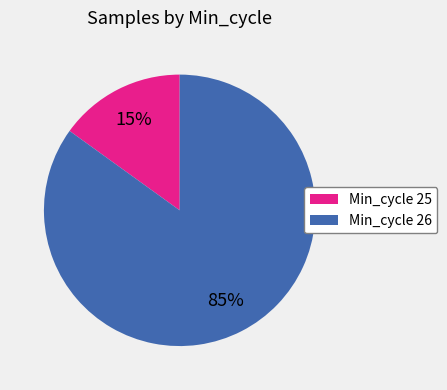

Do Min_cycle 26 and Min_cycle 25 together represent more than half of the pie?

Yes